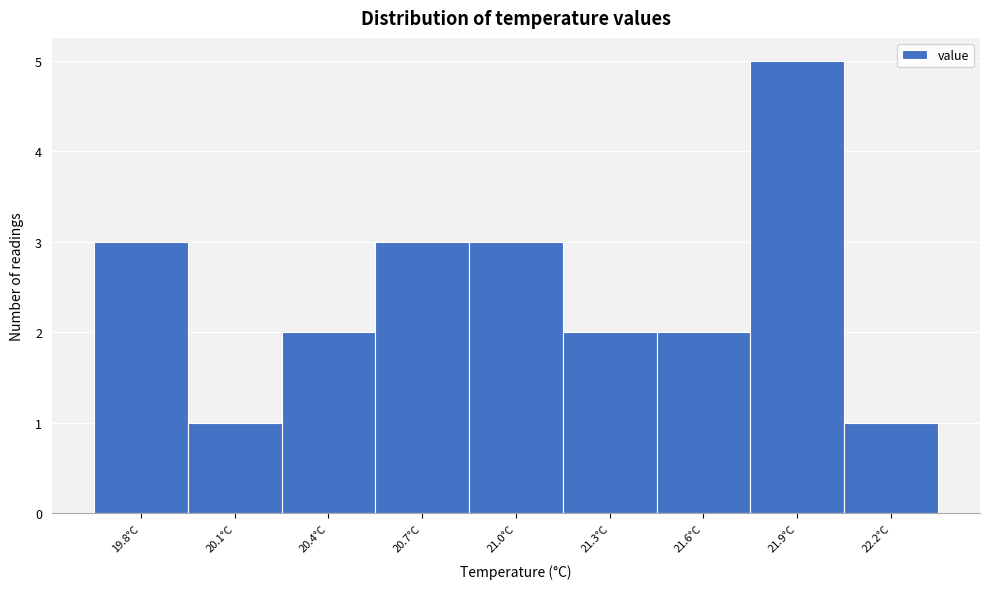

Reading left to right, transcribe all the data shown in this chart.

19.8°C=3	20.1°C=1	20.4°C=2	20.7°C=3	21.0°C=3	21.3°C=2	21.6°C=2	21.9°C=5	22.2°C=1